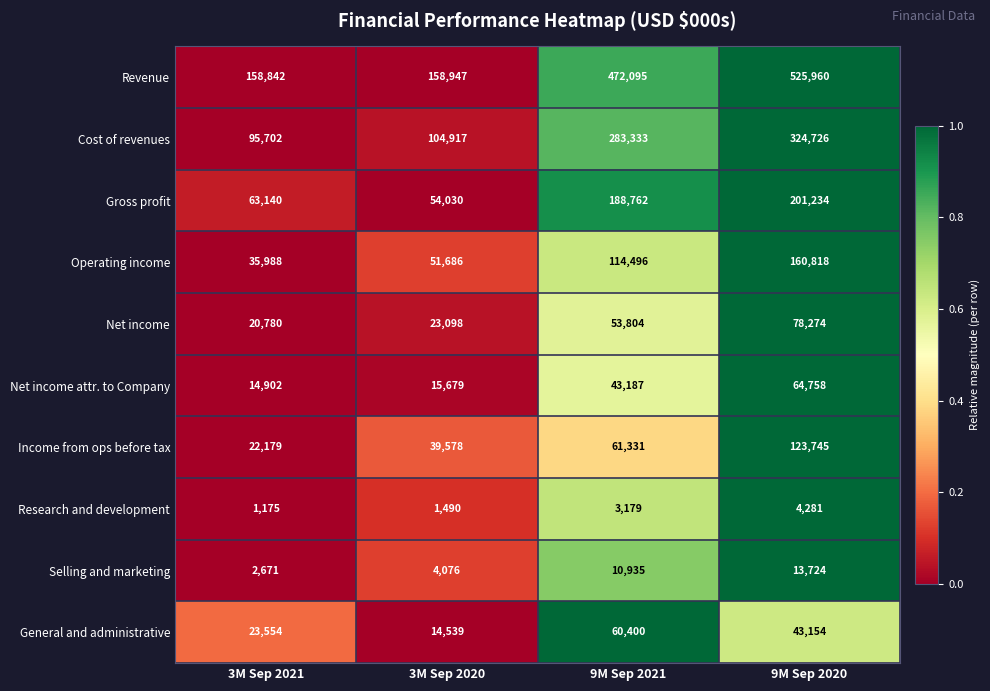

What is the approximate value of Income from ops before tax at 9M Sep 2020, to the nearest 100?

123700